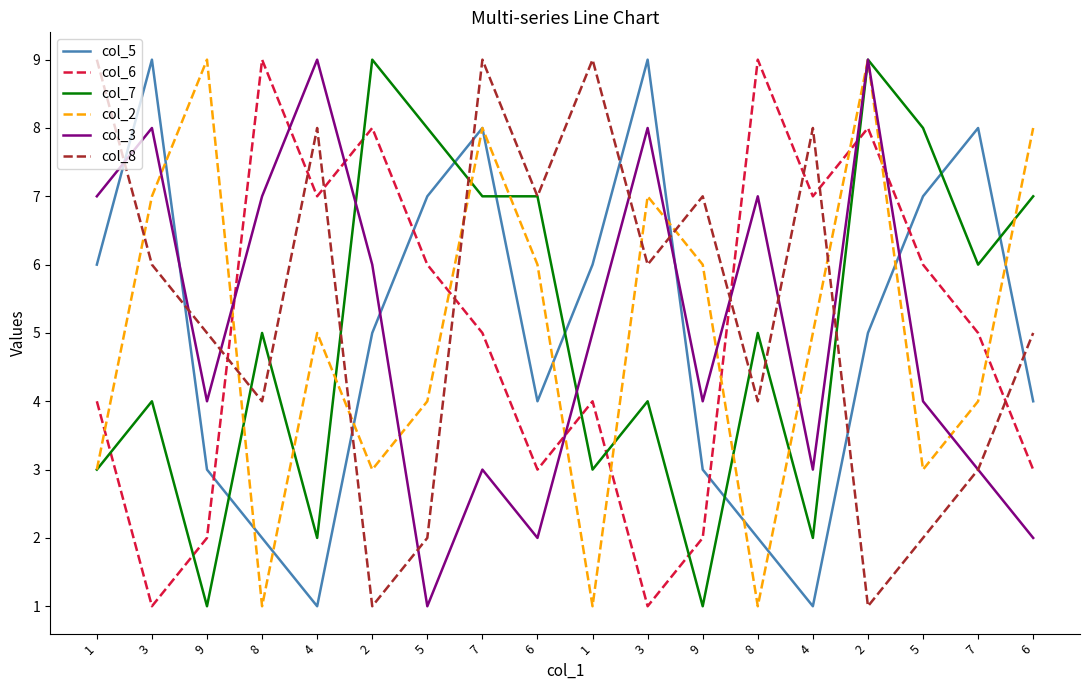

True or false: col_2 and col_6 cross at least once.

True